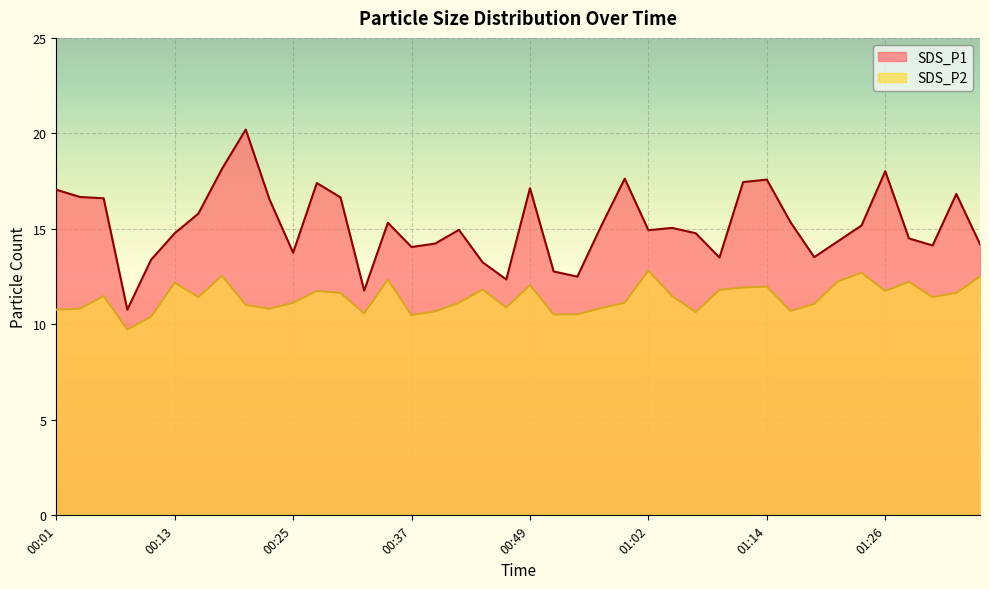

What is the maximum value for SDS_P1?

20.2